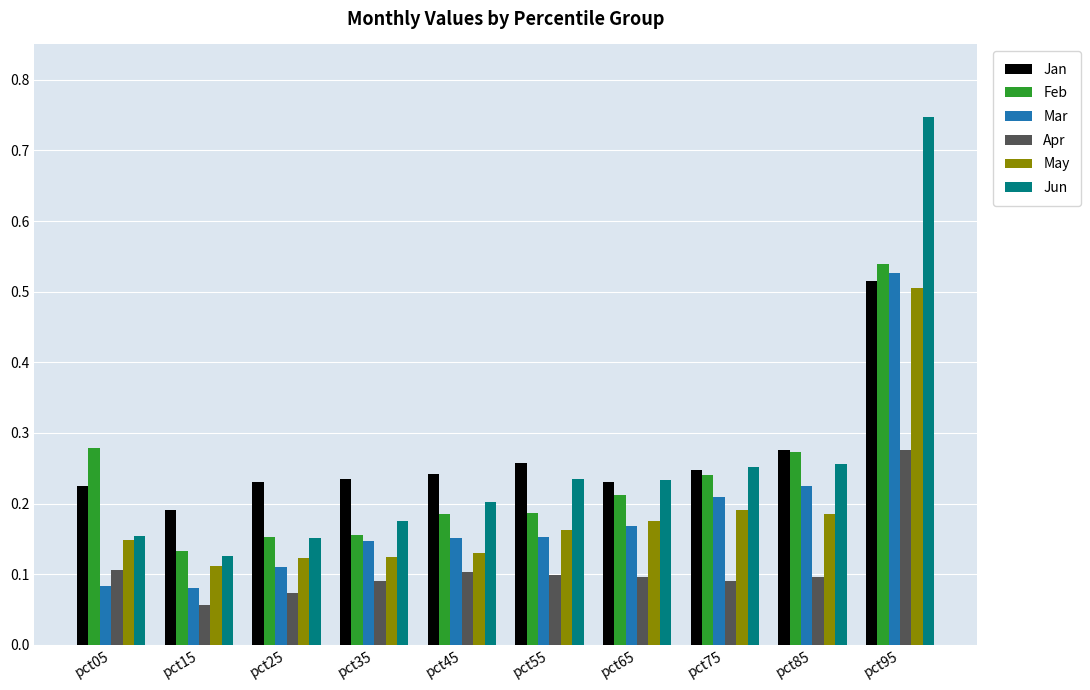

What is the difference between the maximum and minimum values in the May series?

0.4